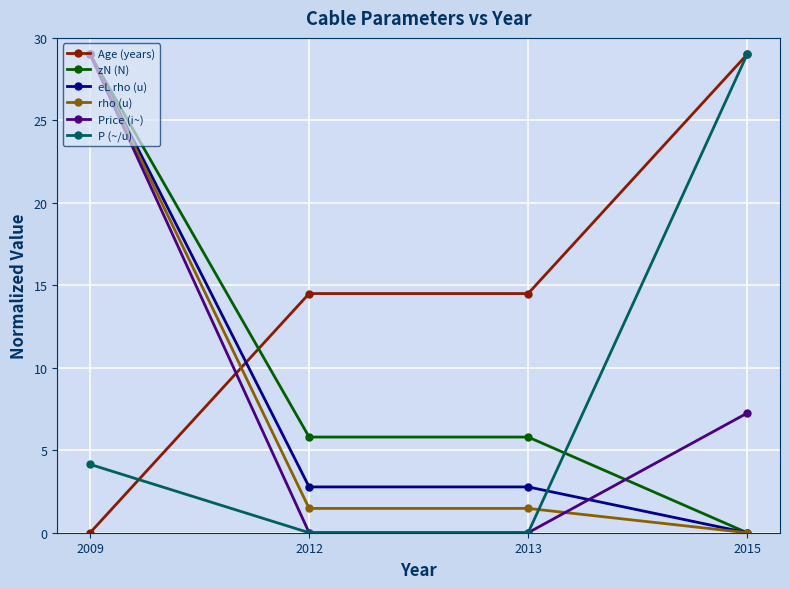

How many times do Age (years) and eL rho (u) cross each other?

1